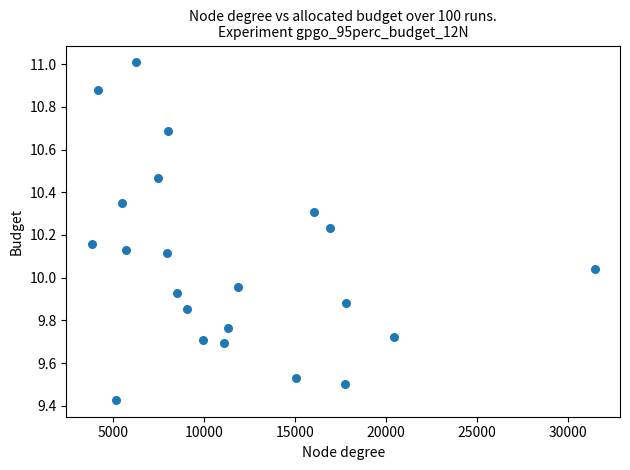

What is the range of X values (max minus min)?

27665.1